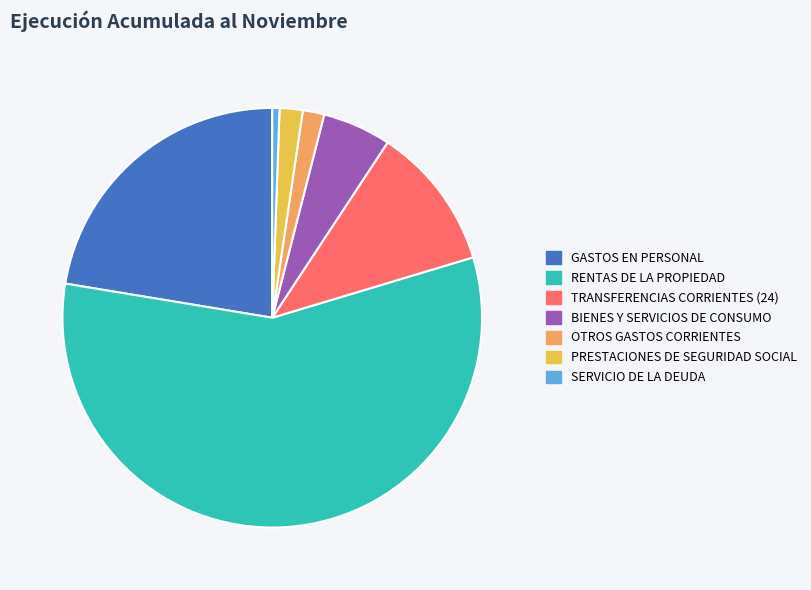

Is the sum of SERVICIO DE LA DEUDA and BIENES Y SERVICIOS DE CONSUMO greater than half?

No